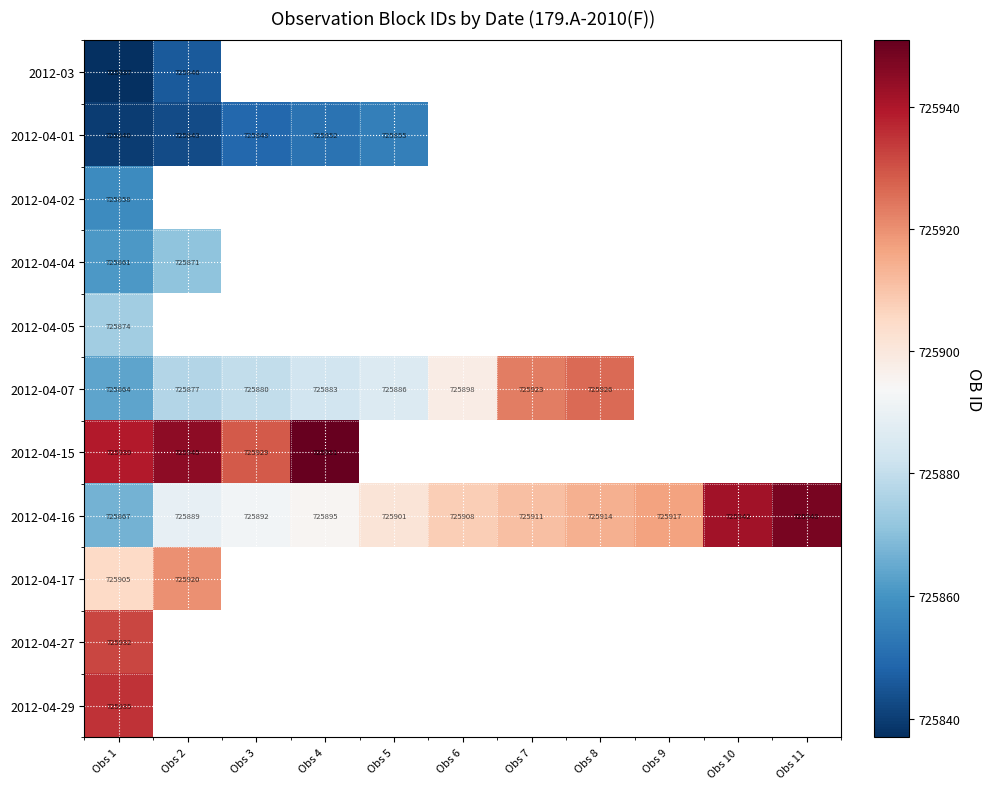

True or false: 2012-04-07 has a value of 725923 at Obs 7.

True